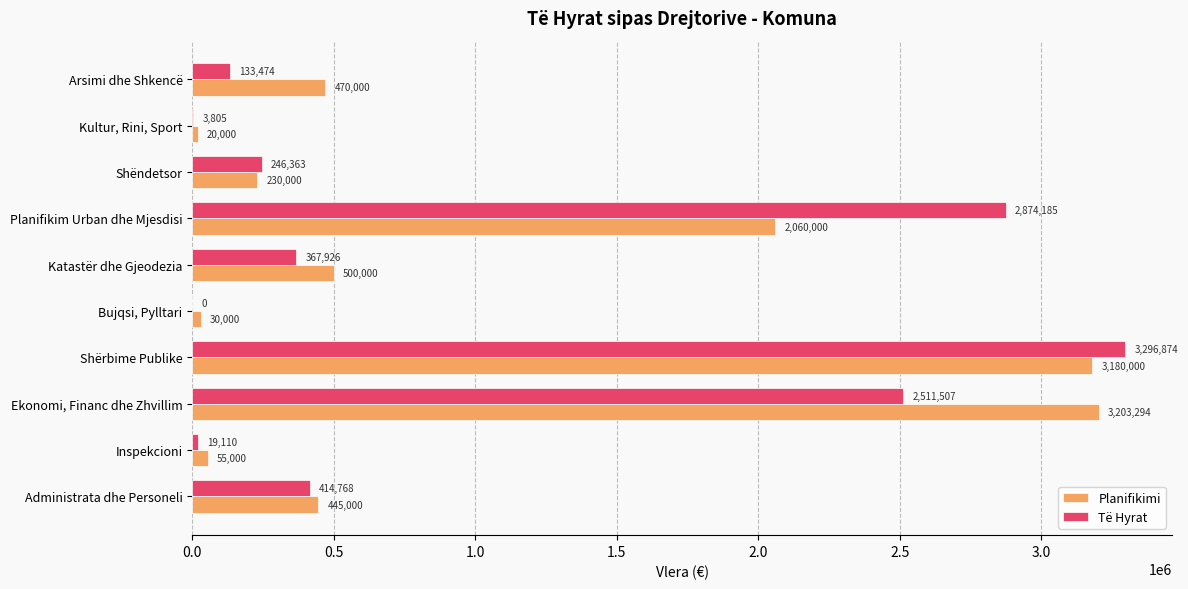

What is the sum of the Planifikimi values at Kultur, Rini, Sport and Shërbime Publike?

3200000.0